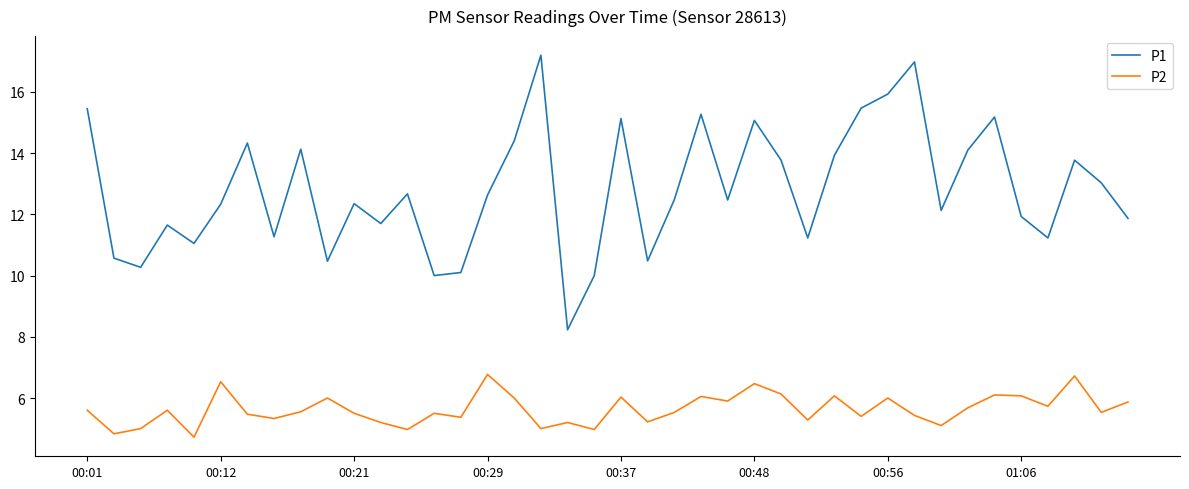

Rank the series by their maximum value, from highest to lowest.

P1, P2